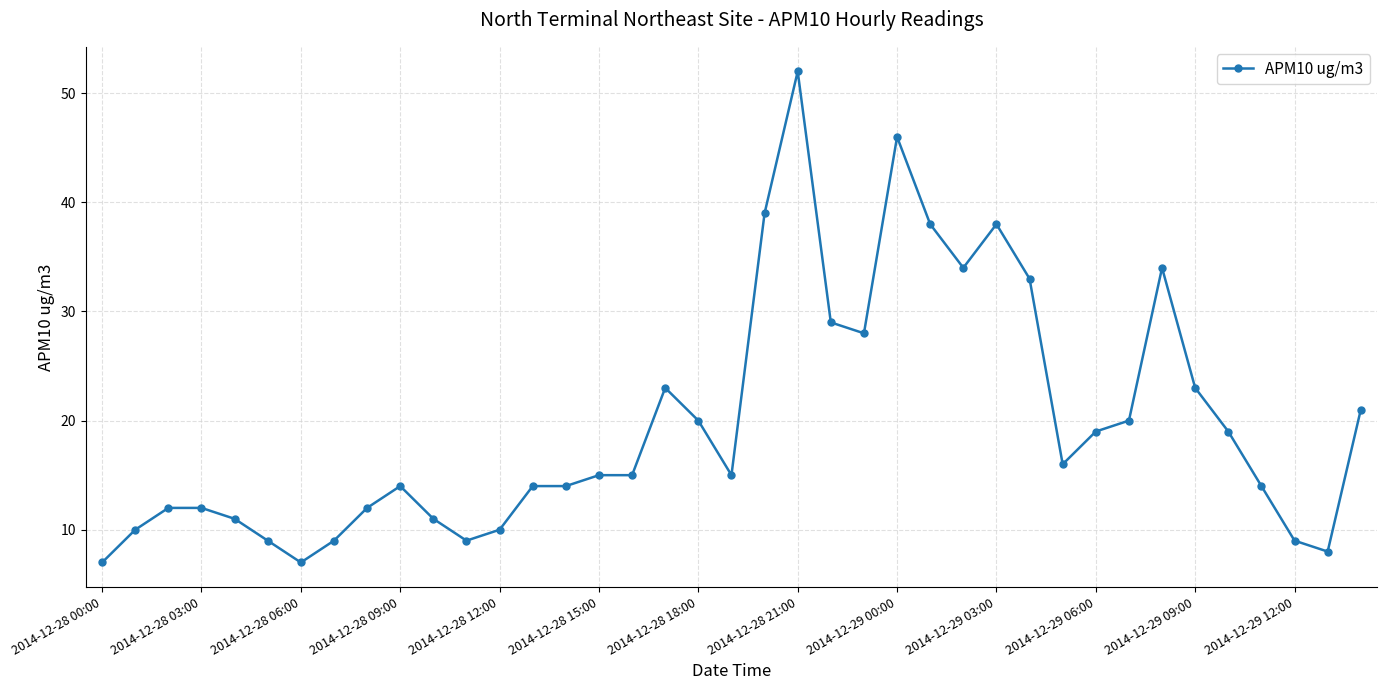

What is the greatest value displayed?

52